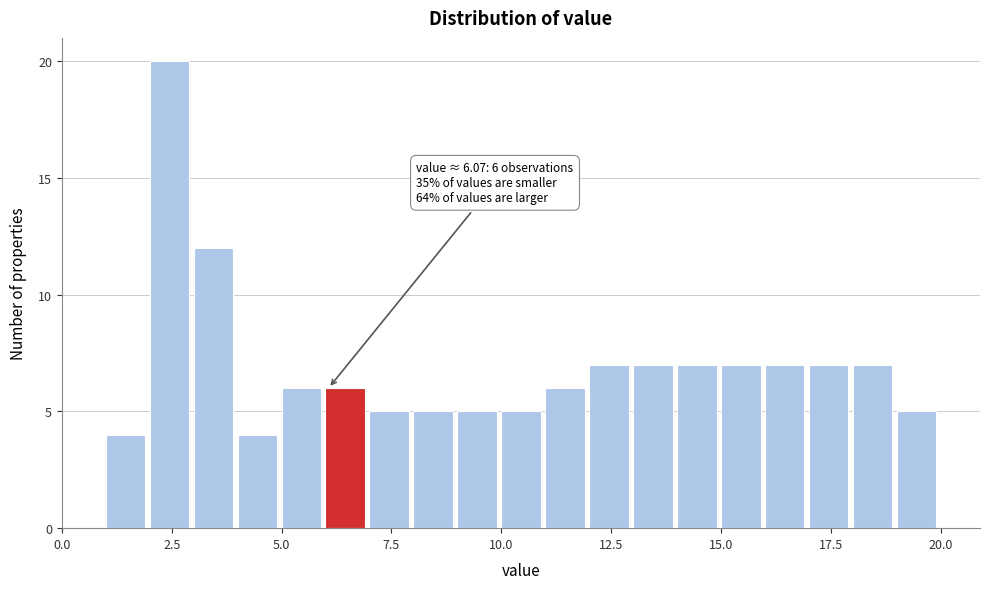

Around what value on the x-axis is the tallest bar? Give the approximate position of its centre, as read against the axis.

2.5